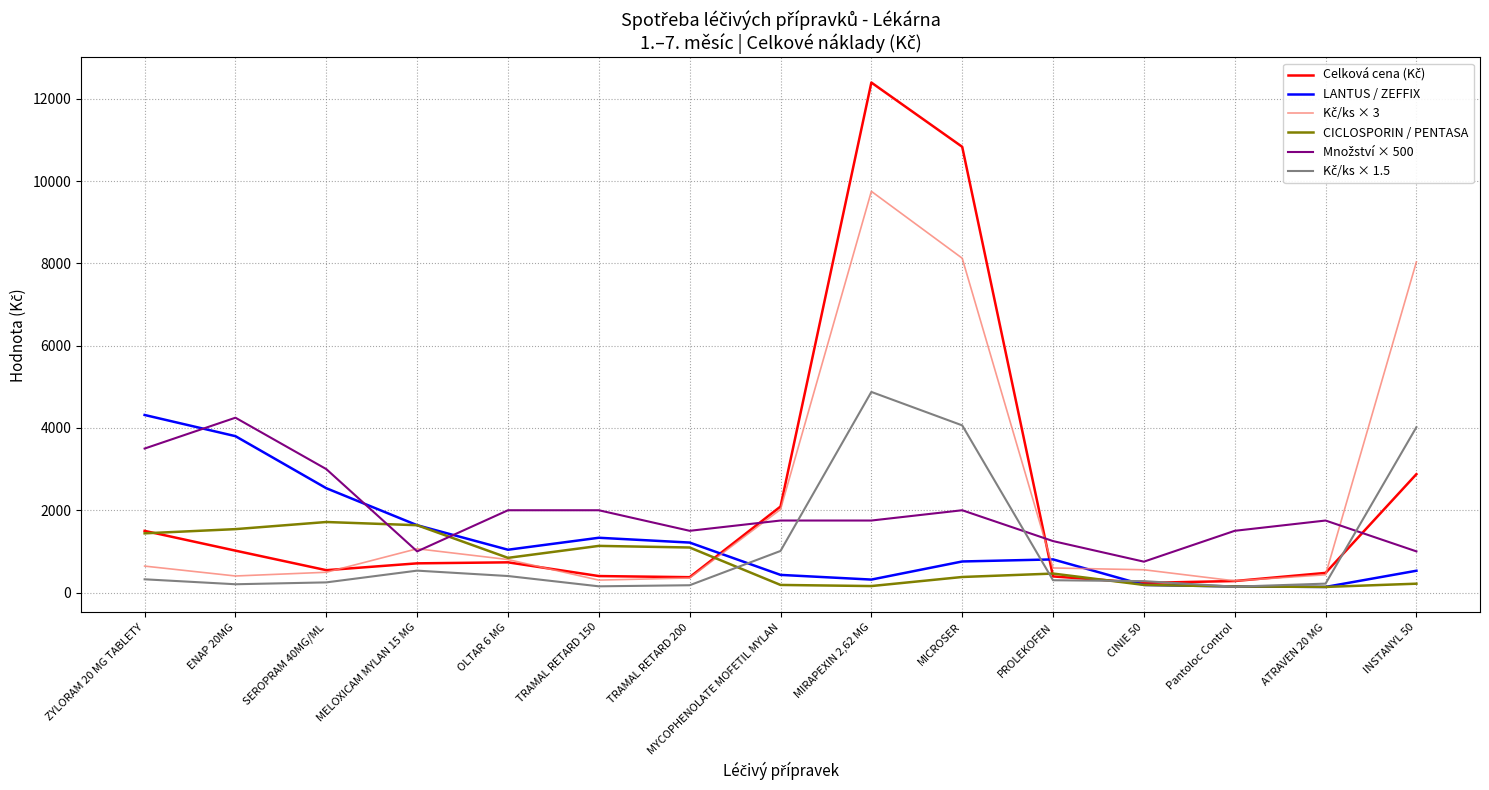

Which series changed the most between ENAP 20MG and TRAMAL RETARD 150?

LANTUS / ZEFFIX